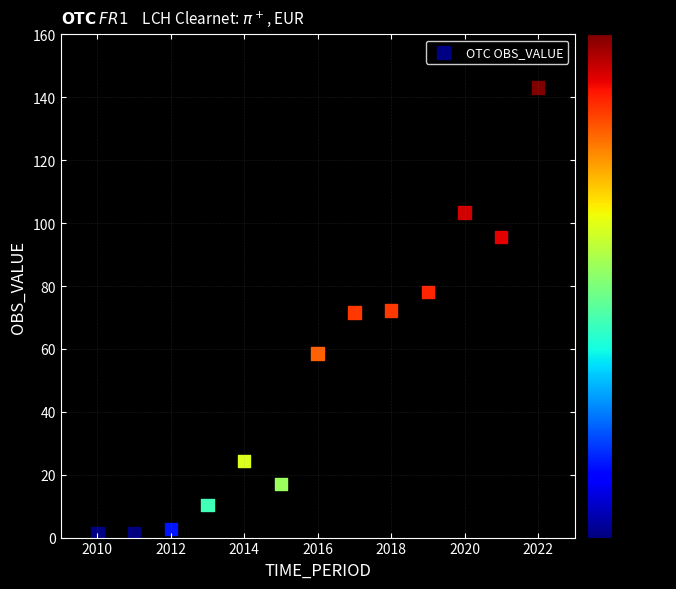

What is the range of X values (max minus min)?

12.0